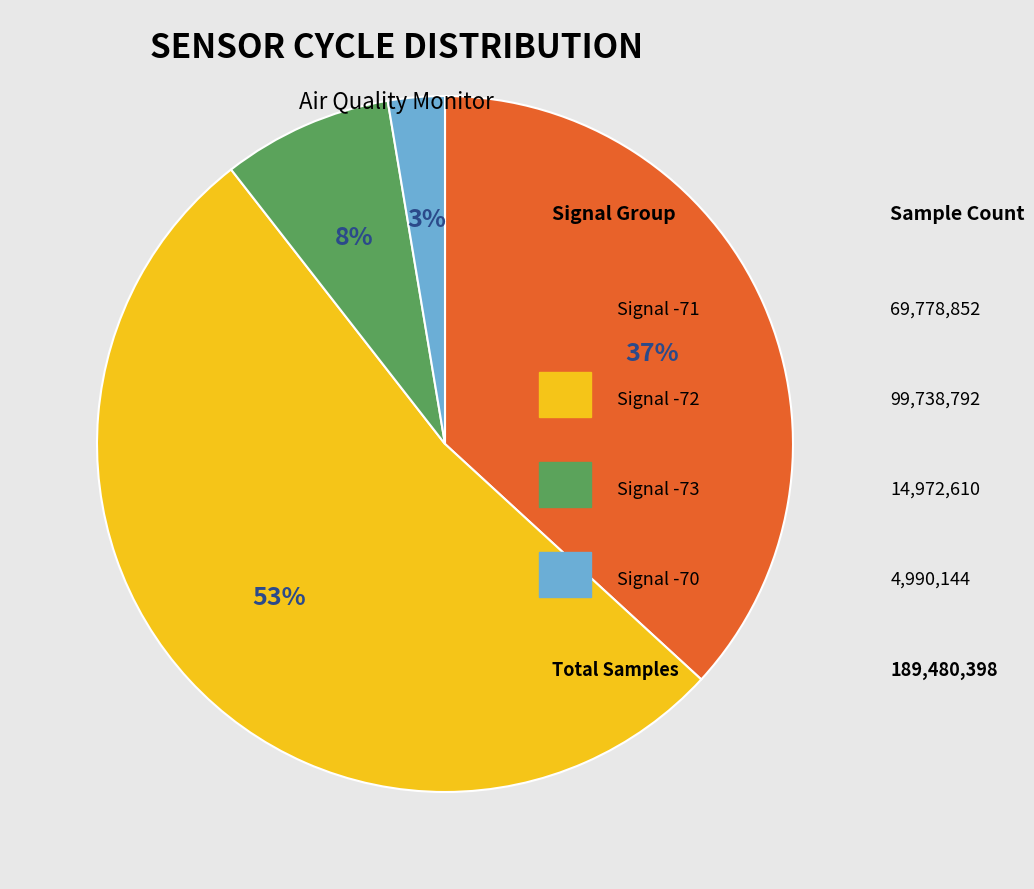

To the nearest percent, what is the difference between the largest and smallest slice percentages?

50%